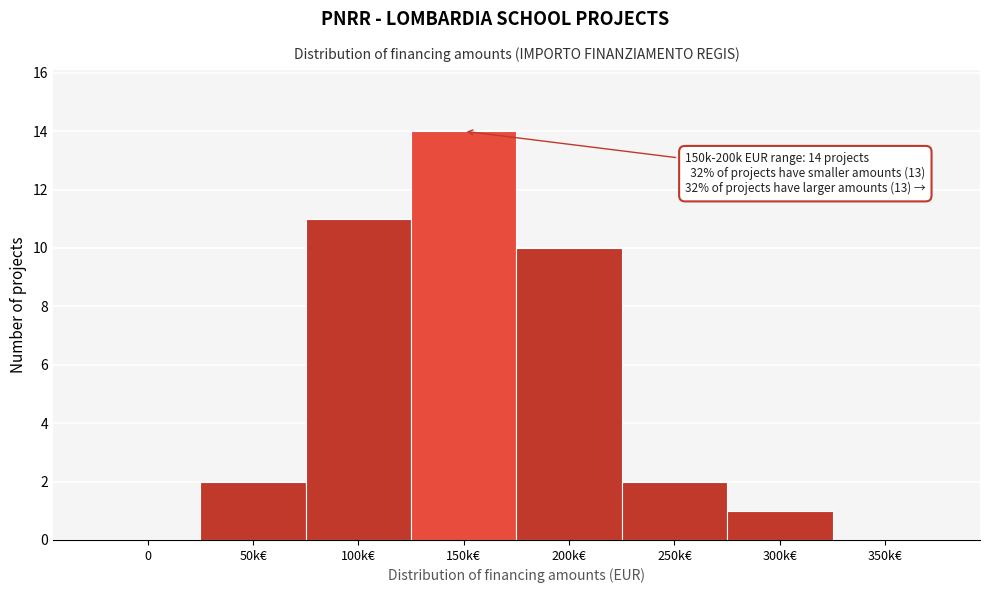

Reading left to right, list all the values displayed in this chart.

0=0	50k€=2	100k€=11	150k€=14	200k€=10	250k€=2	300k€=1	350k€=0